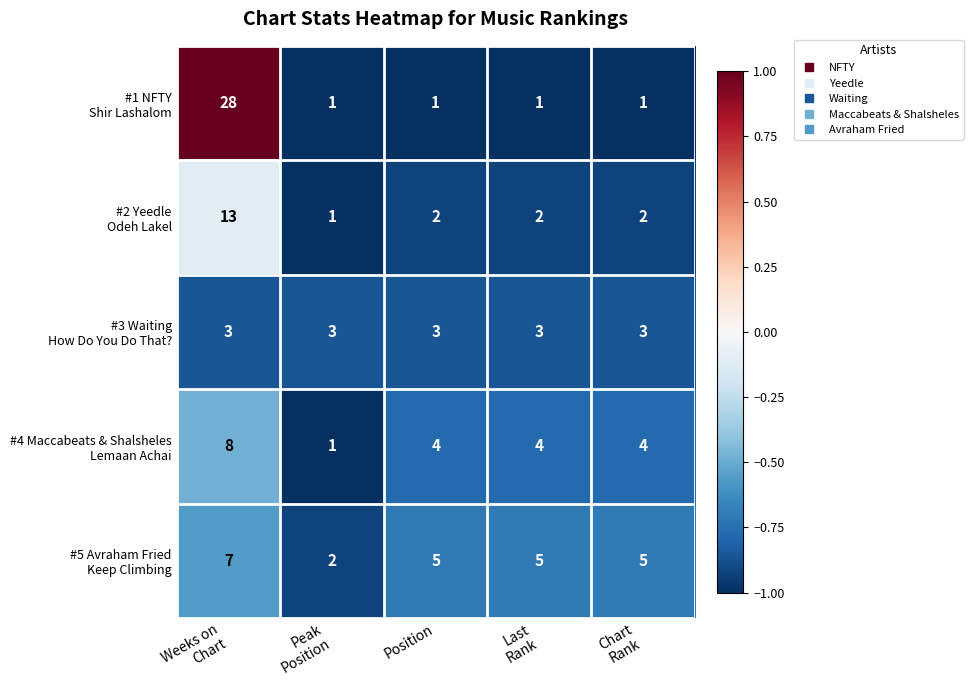

What is the difference between the highest and lowest values at Position?

4